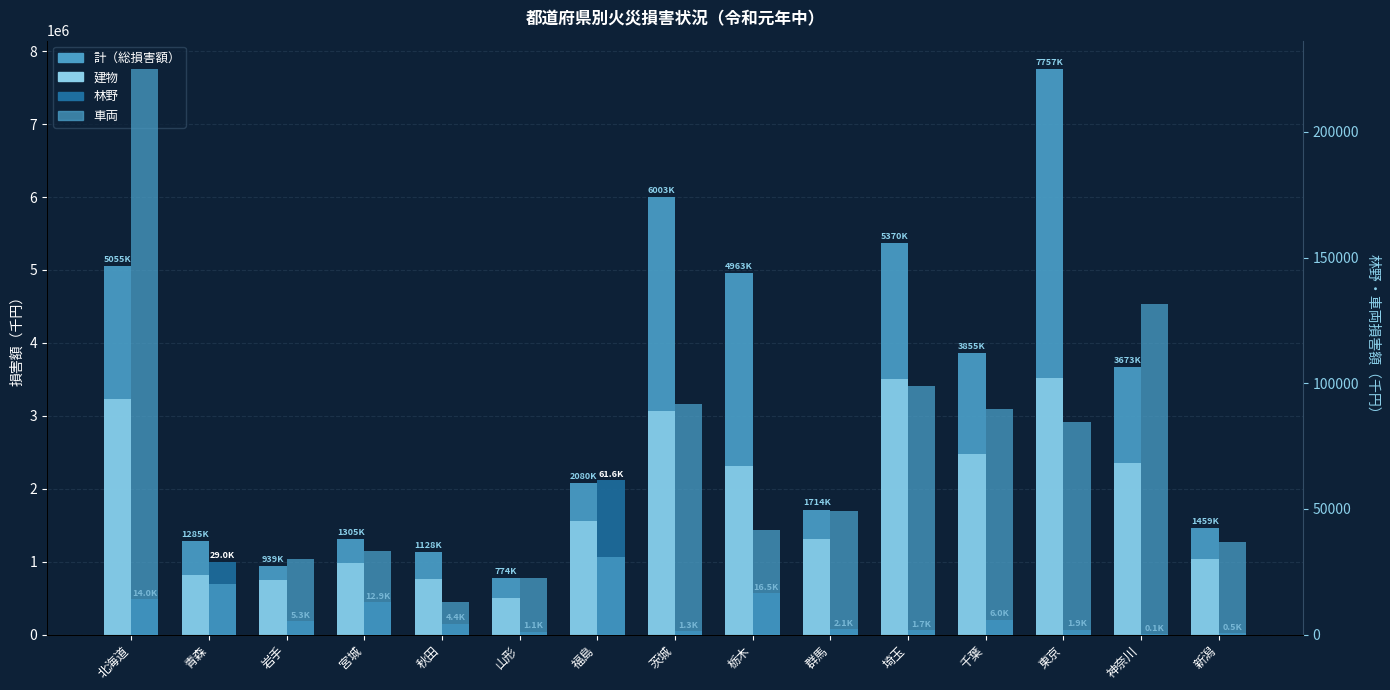

List the labels in order of 林野 value, smallest first.

神奈川, 新潟, 山形, 茨城, 埼玉, 東京, 群馬, 秋田, 岩手, 千葉, 宮城, 北海道, 栃木, 青森, 福島